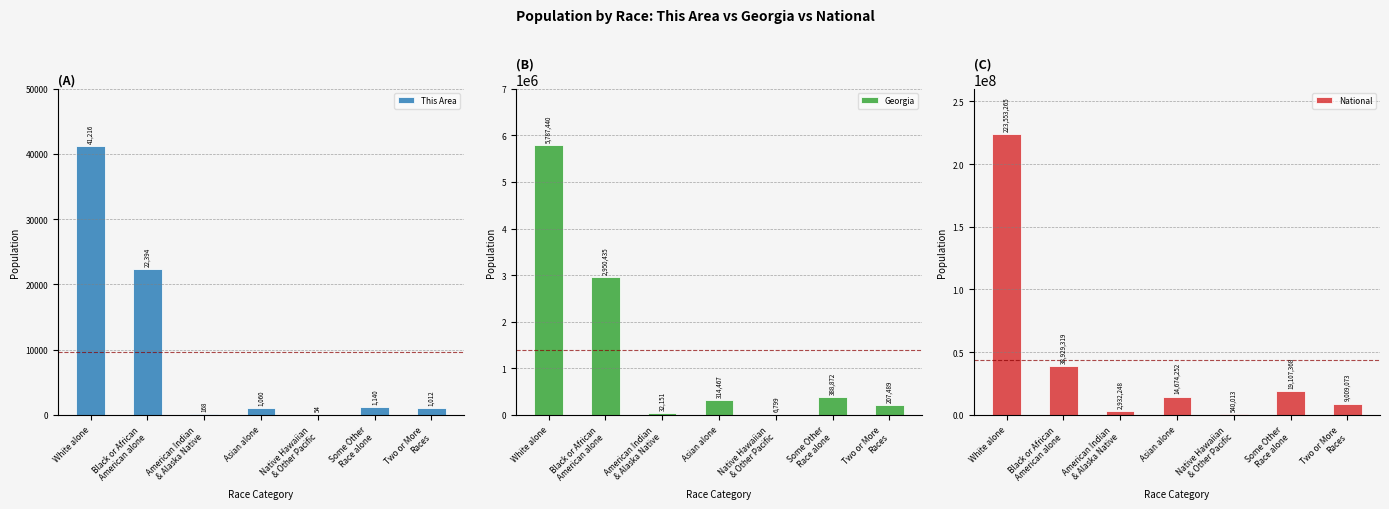

Which category has the lowest value across all series?

Native Hawaiian
& Other Pacific